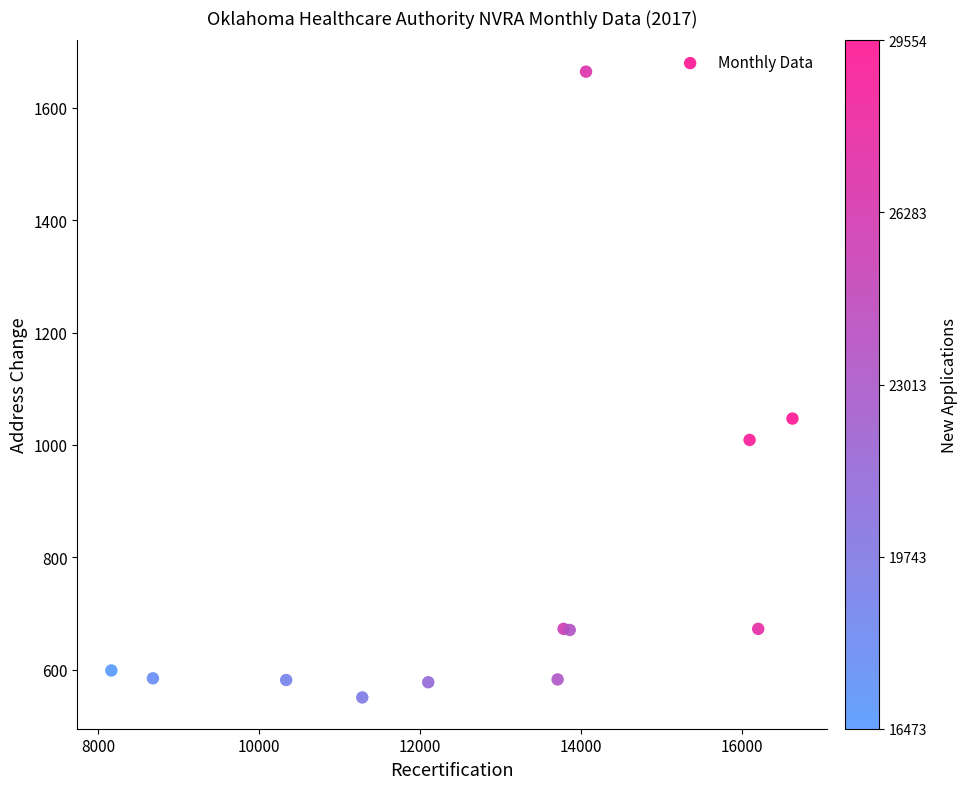

What Y value in the scatter plot is closest to 1107?

1047